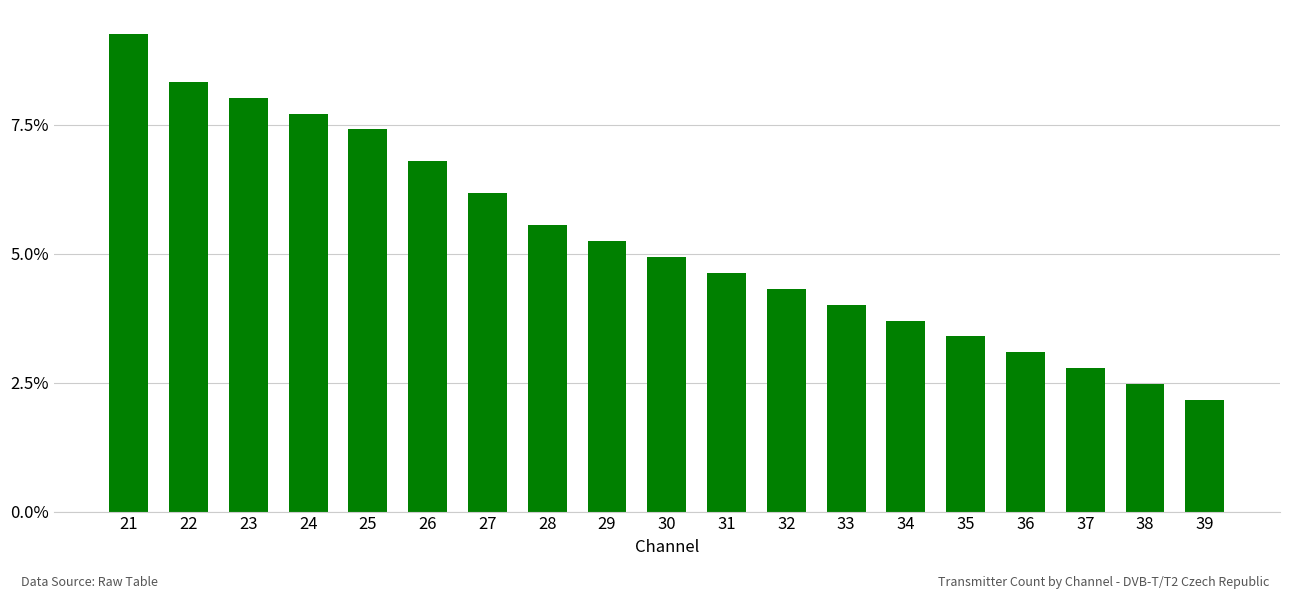

Does the chart contain any negative values?

No